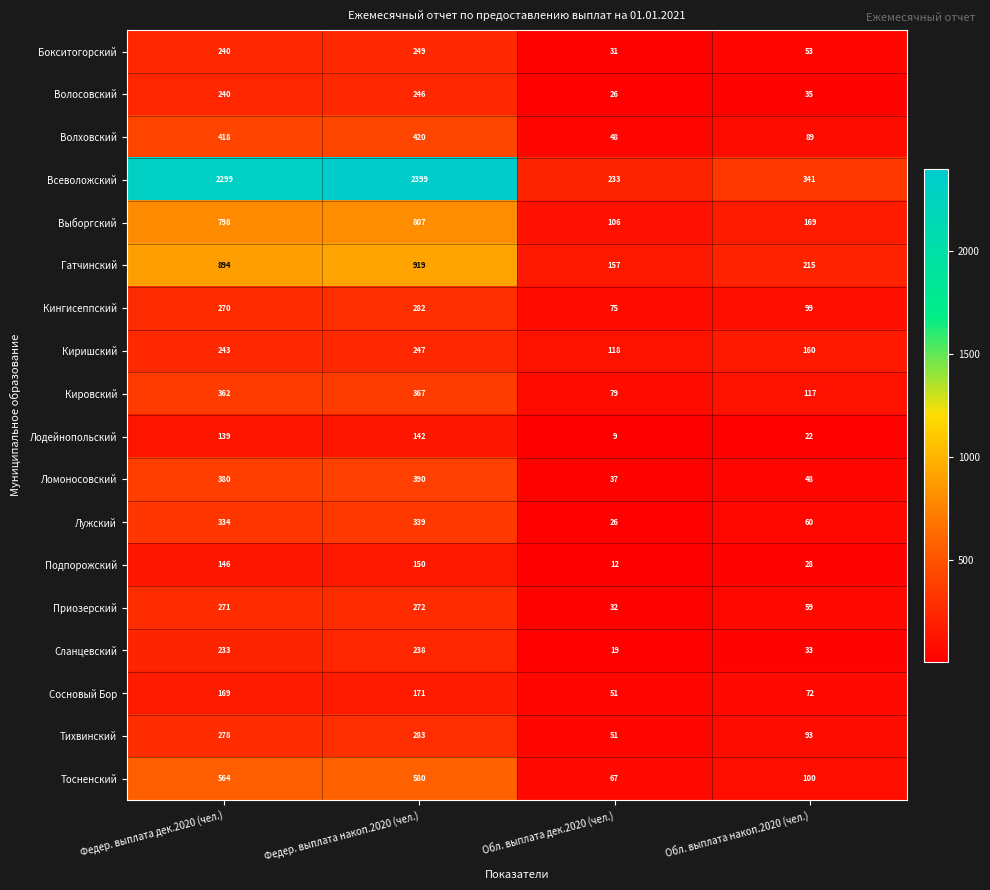

What is the sum of the Приозерский values at Обл. выплата дек.2020 (чел.) and Обл. выплата накоп.2020 (чел.)?

91